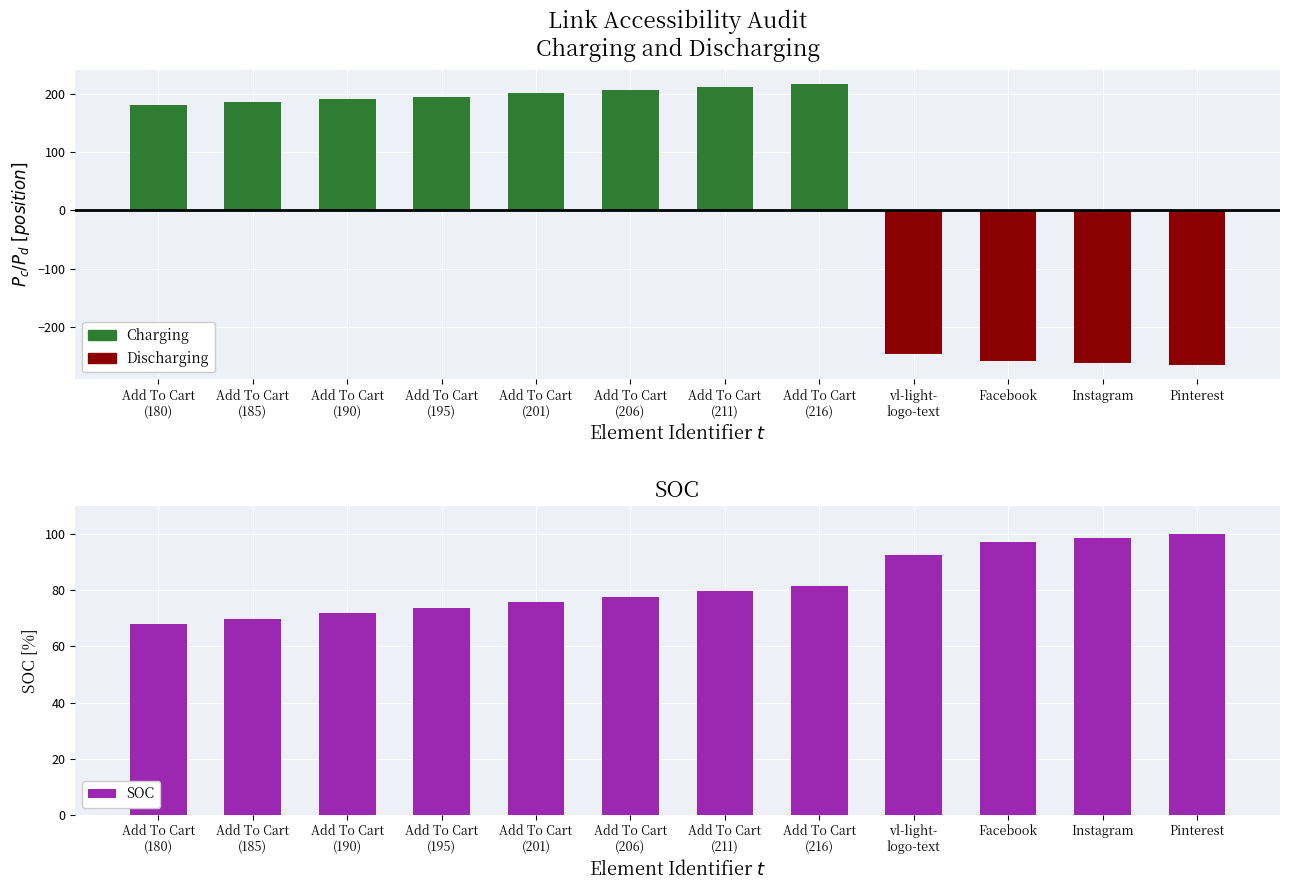

What are all the series names shown in the legend?

Charging, Discharging, SOC